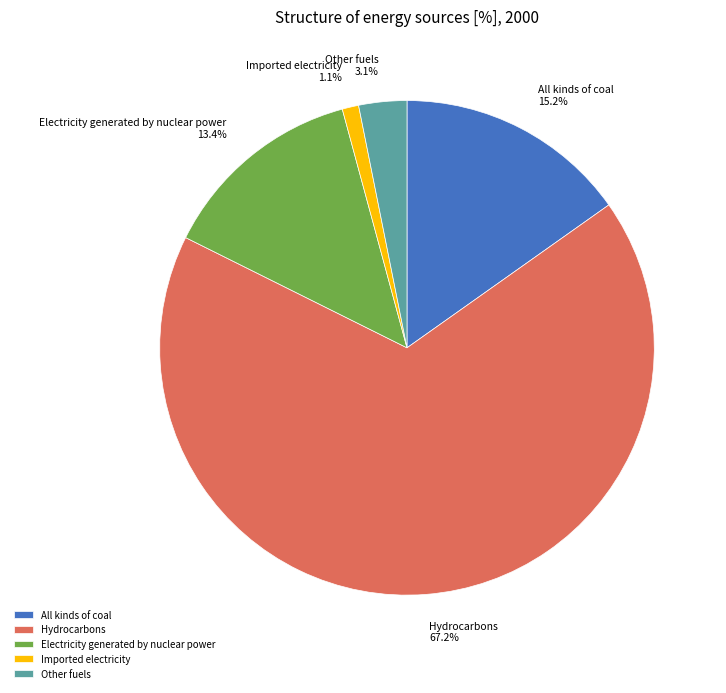

The All kinds of coal slice represents 15% of the pie. True or false?

True